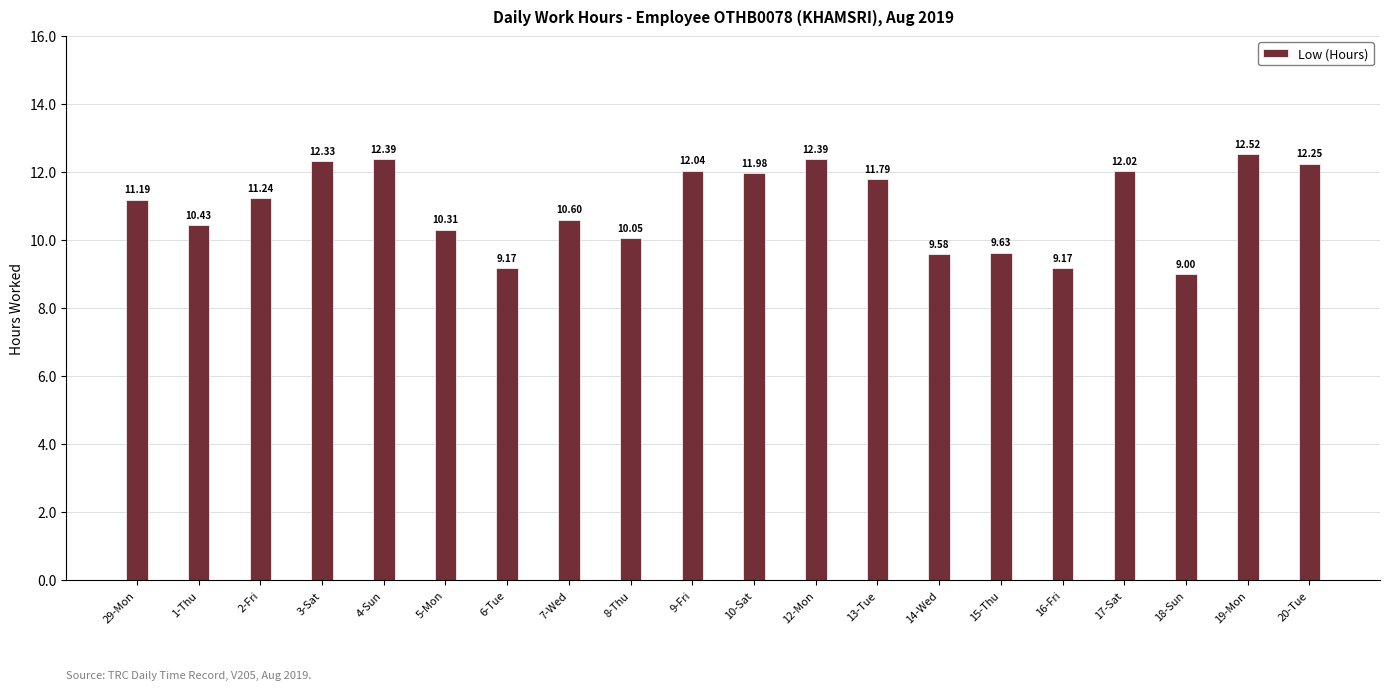

The chart shows a value of 15.8 at 5-Mon. True or false?

False